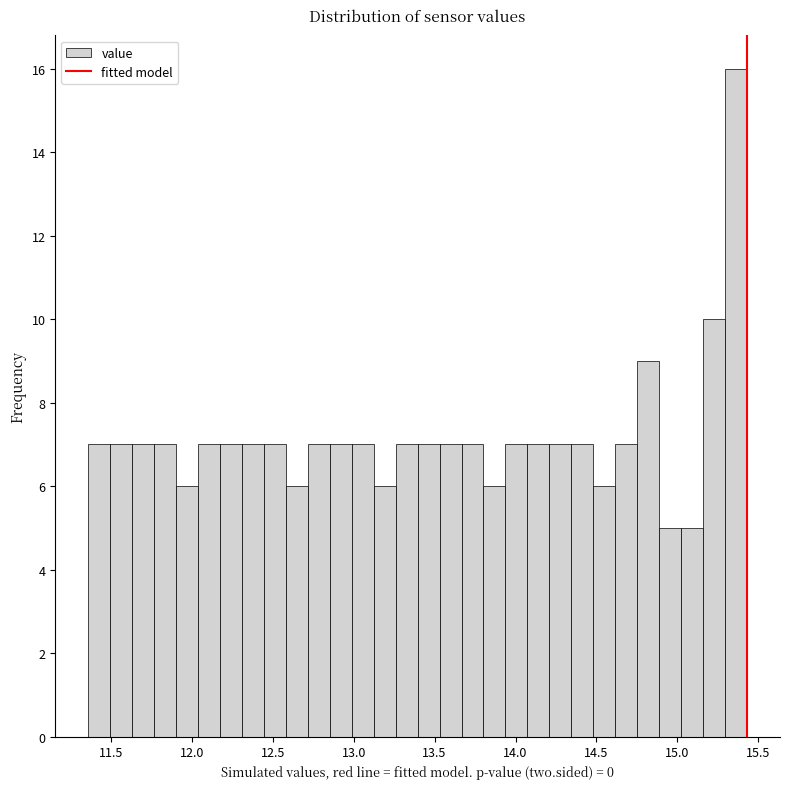

Around what value on the x-axis is the tallest bar? Give the approximate position of its centre, as read against the axis.

15.35